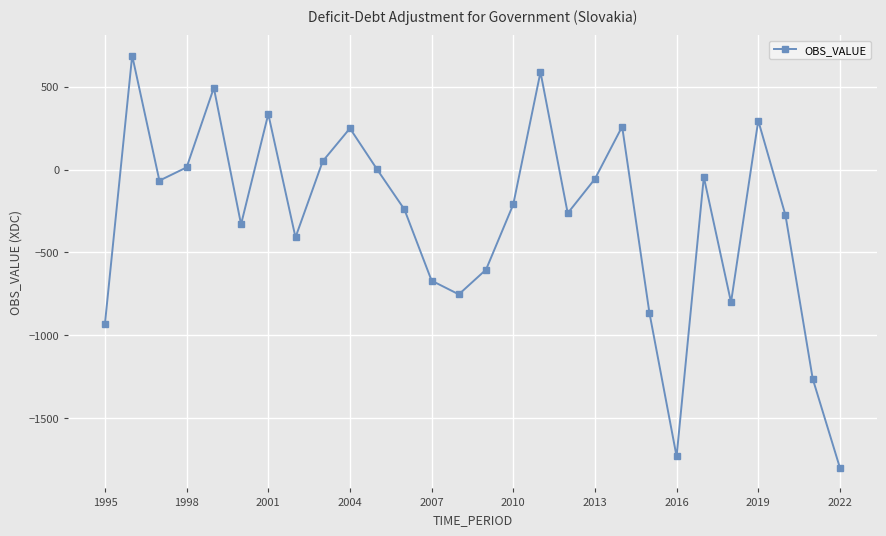

How many data points are less than -209?

15